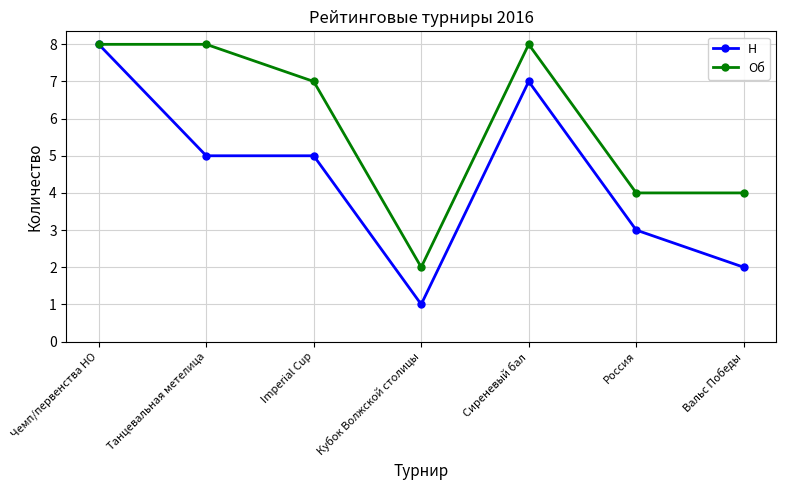

What position from the right is Танцевальная метелица?

6